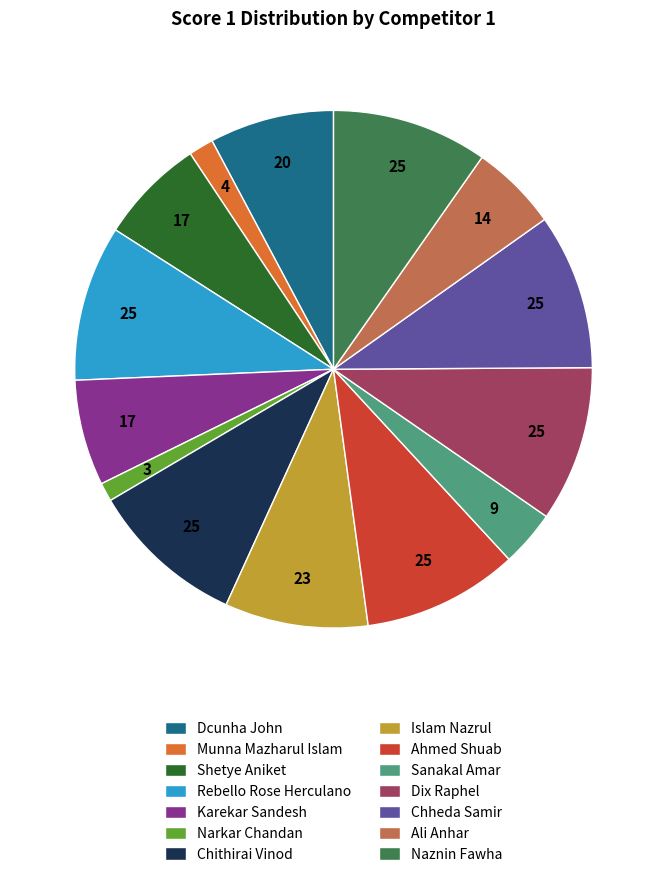

Is the sum of Chithirai Vinod and Munna Mazharul Islam greater than half?

No